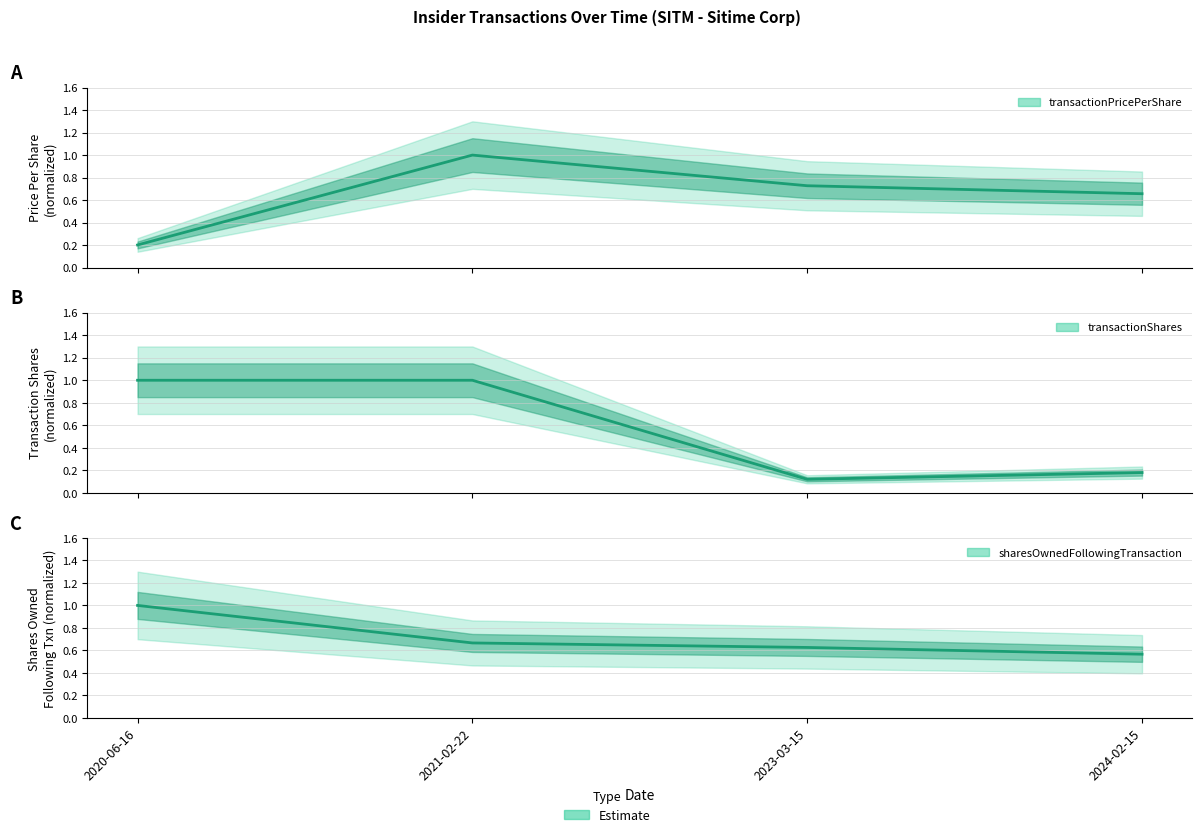

Which category has the lowest value in the transactionShares series?

2023-03-15